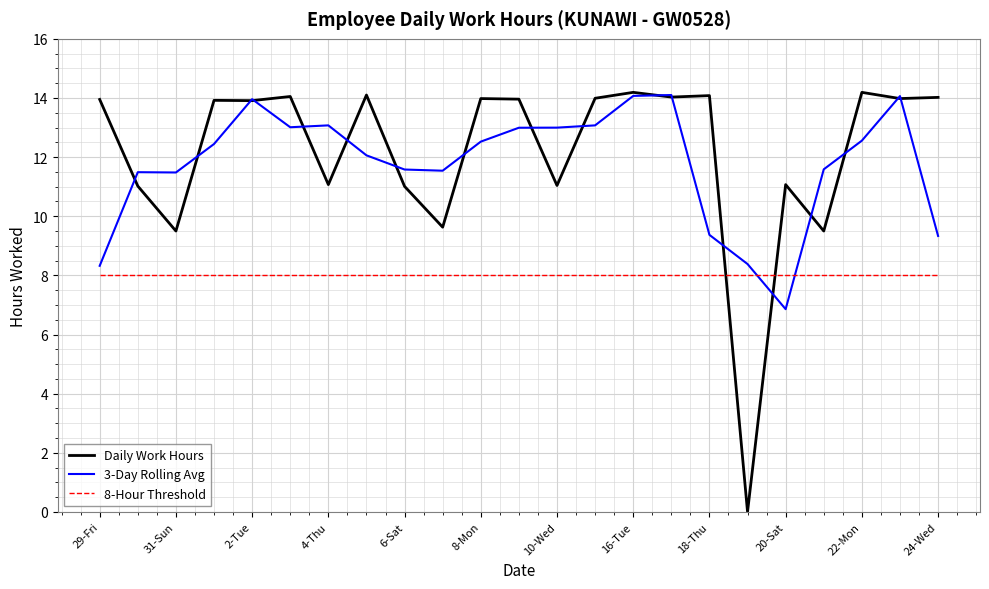

How many values in Daily Work Hours are above zero?

22